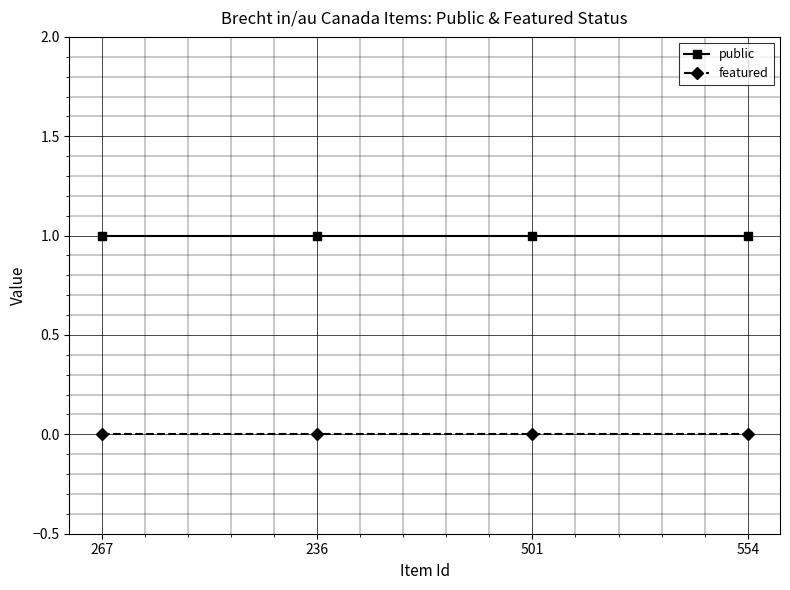

Which series has the largest total across all categories?

public